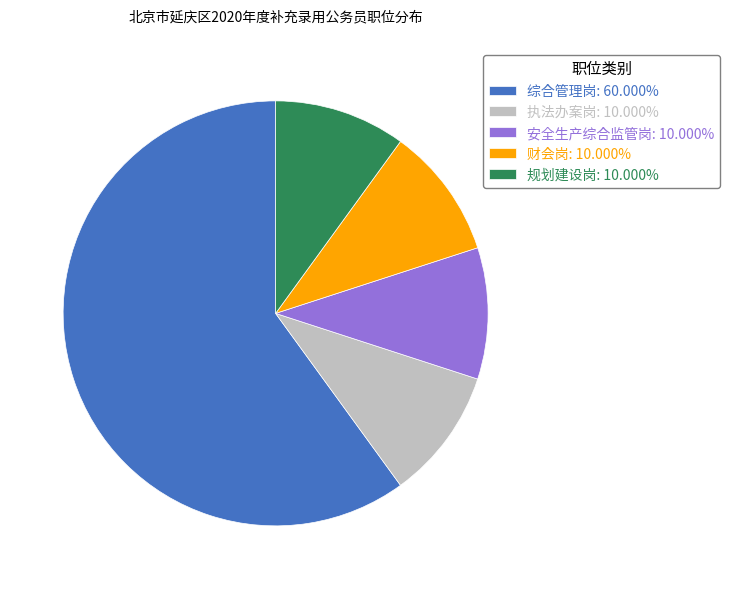

Does 执法办案岗: 10.000% account for over 50% of the chart?

No